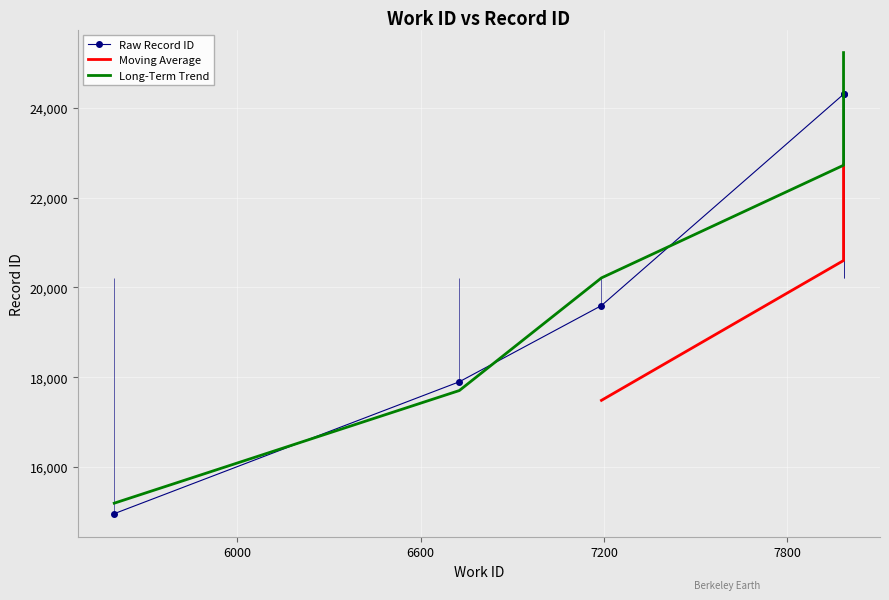

What is the change in value from 6727 to 7984?

+6401